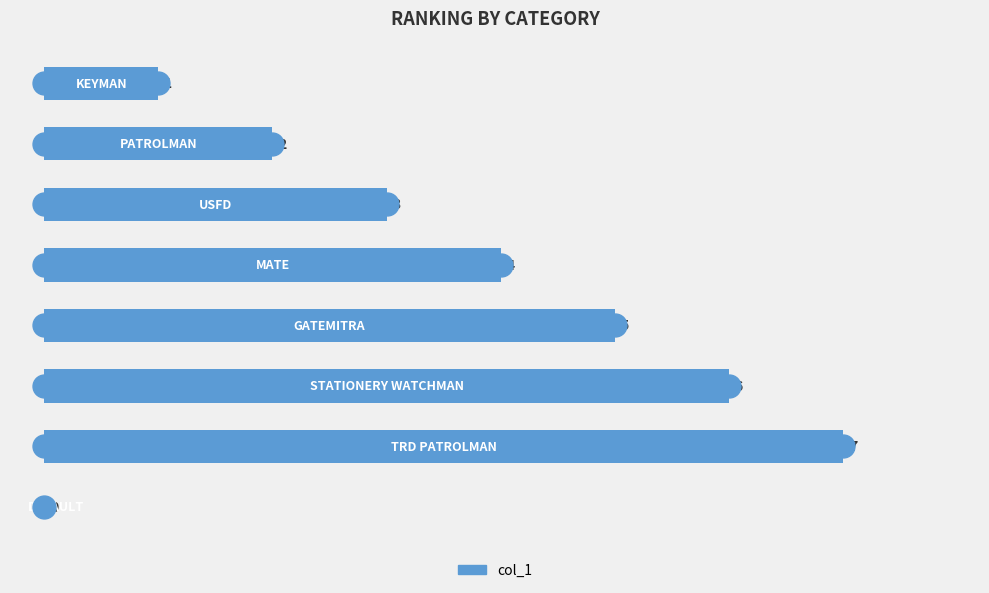

How many values are between 2 and 6?

5